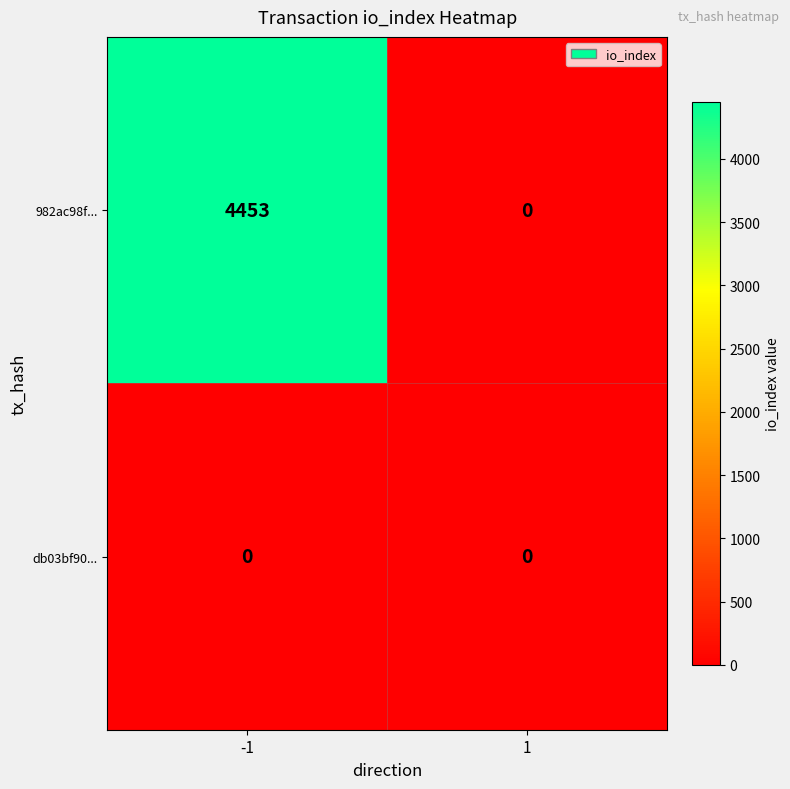

How many distinct data groups are displayed?

2